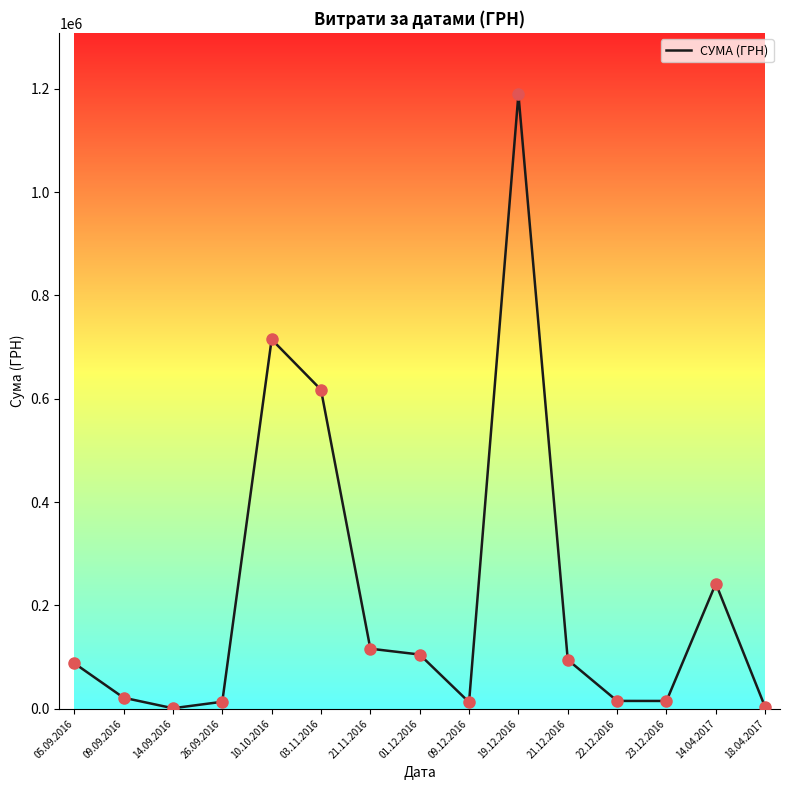

What is the ratio of the value at 01.12.2016 to the value at 19.12.2016?

0.1